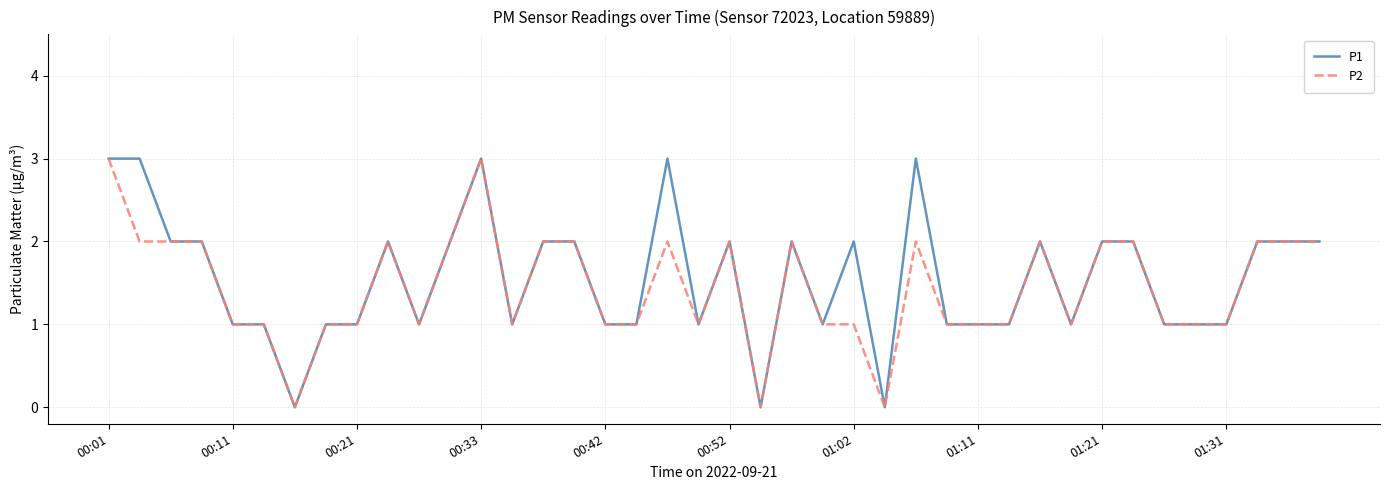

What are all the series names shown in the legend?

P1, P2